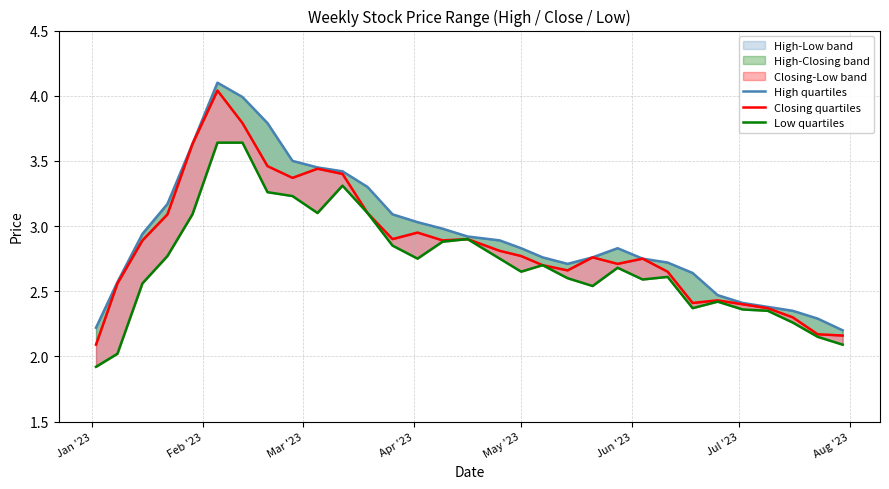

What is the value of the High quartiles point at the 10th from the left?

3.5